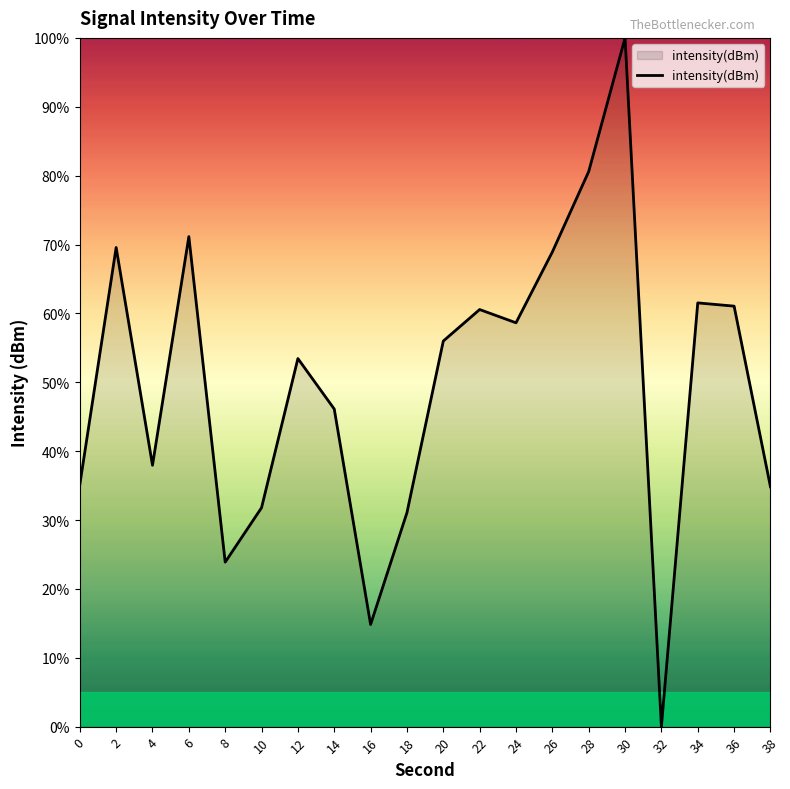

What is the sum of all values?

997.0